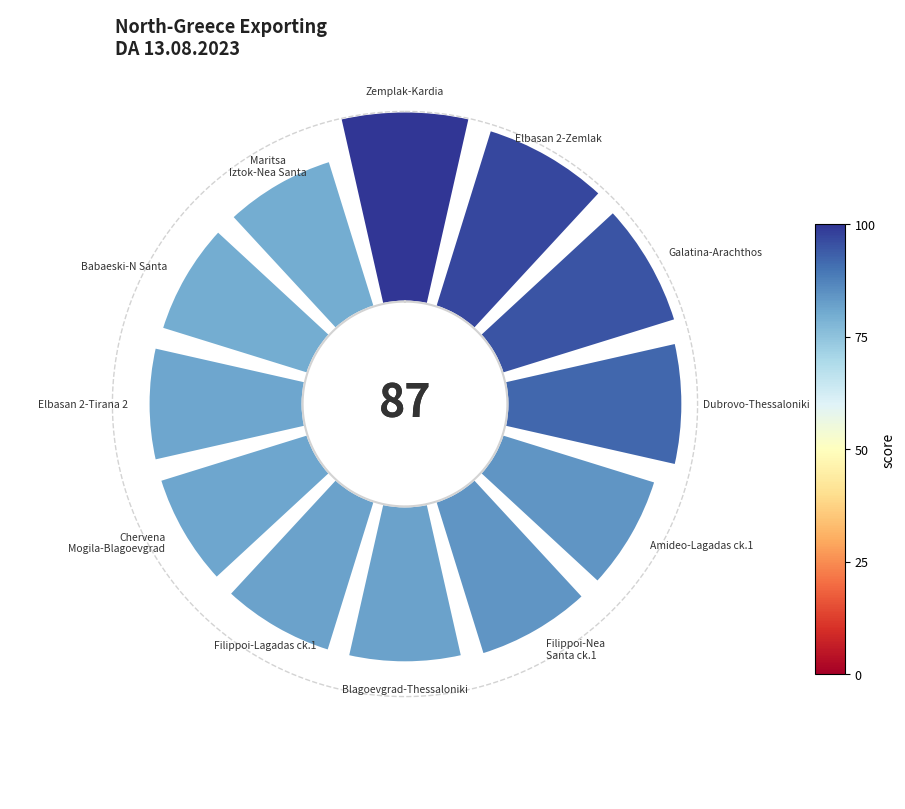

To the nearest percent, what is the difference between the largest and smallest slice percentages?

2%